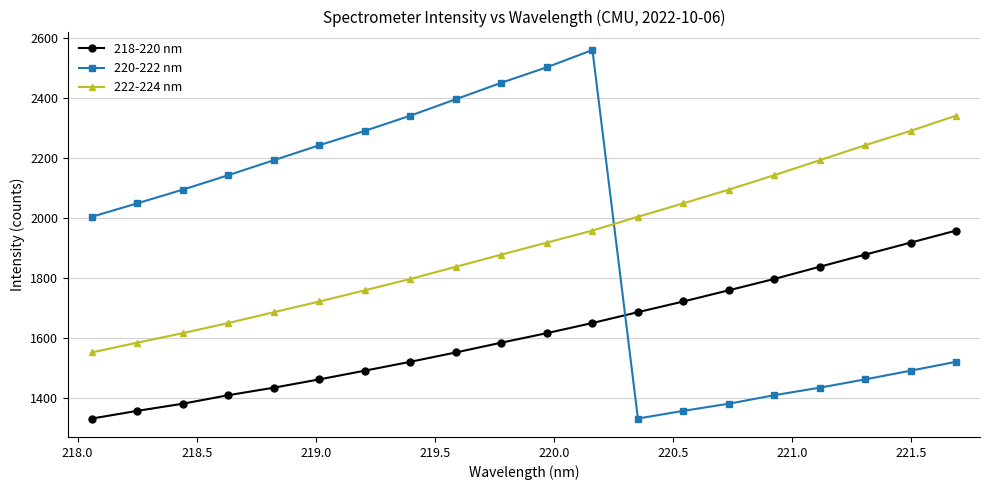

List the series in order of their peak value, lowest first.

218-220 nm, 222-224 nm, 220-222 nm